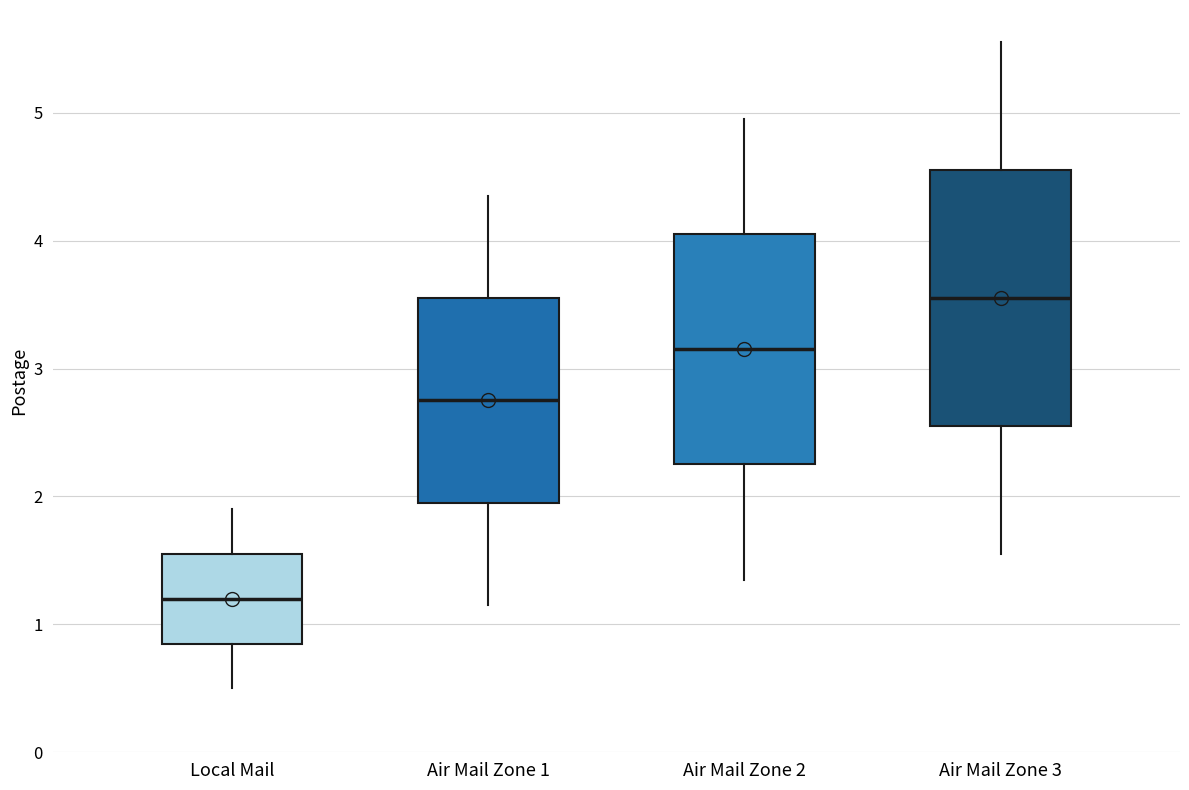

Reading left to right, transcribe this box plot: for each box, give where its median line is, the range the box spans, and where its two whiskers end, as read against the y-axis. The values are not printed on the chart, so give them approximately, as read against the axis.

Local Mail: median 1.2, box 0.9 to 1.6, whiskers 0.5 to 1.9
Air Mail Zone 1: median 2.8, box 2.0 to 3.6, whiskers 1.2 to 4.4
Air Mail Zone 2: median 3.2, box 2.3 to 4.1, whiskers 1.4 to 5.0
Air Mail Zone 3: median 3.6, box 2.6 to 4.6, whiskers 1.6 to 5.6